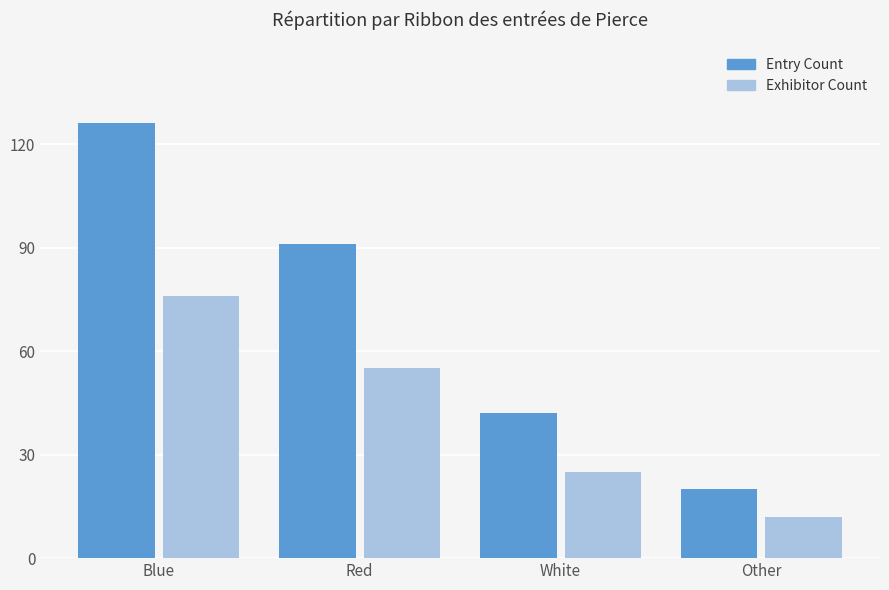

The value of Exhibitor Count at Blue is 76. True or false?

True